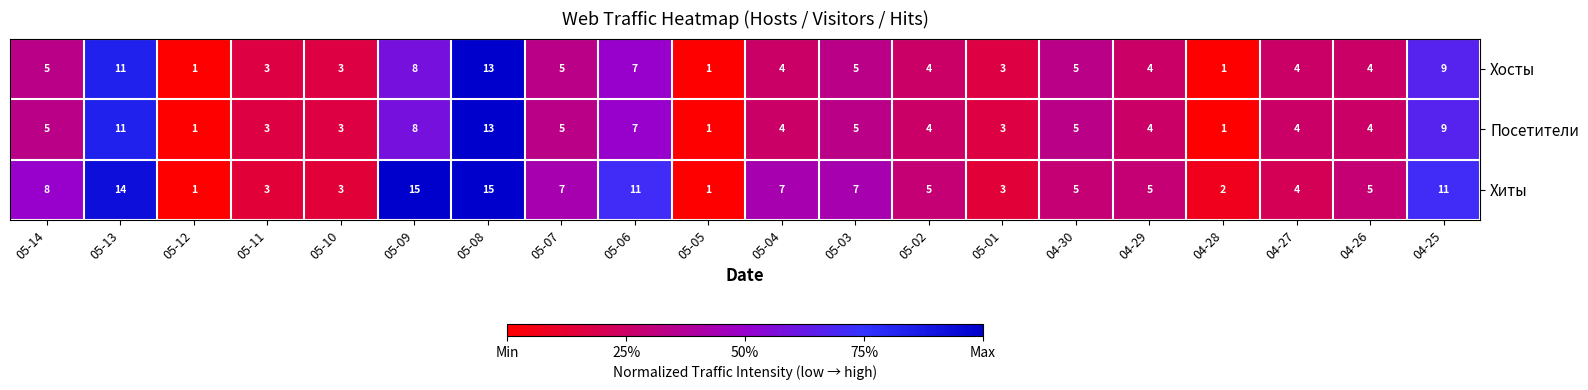

What is the average value of the Хиты series?

7